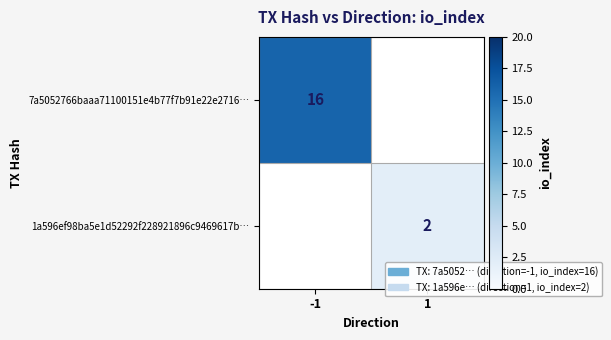

How many categories are shown in the chart?

2